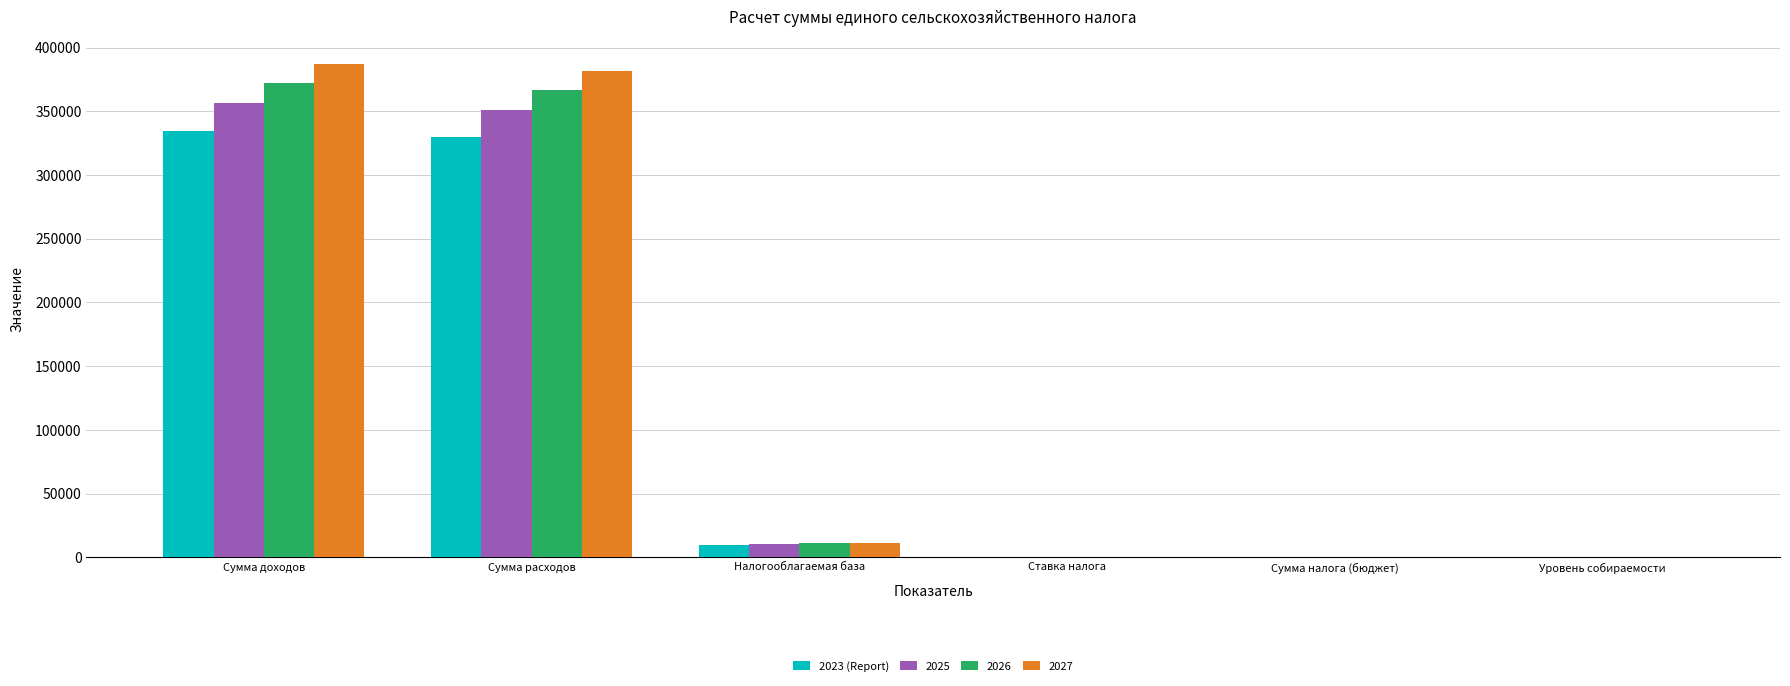

True or false: 2023 (Report) has a value of 10031.0 at Налогооблагаемая база.

True